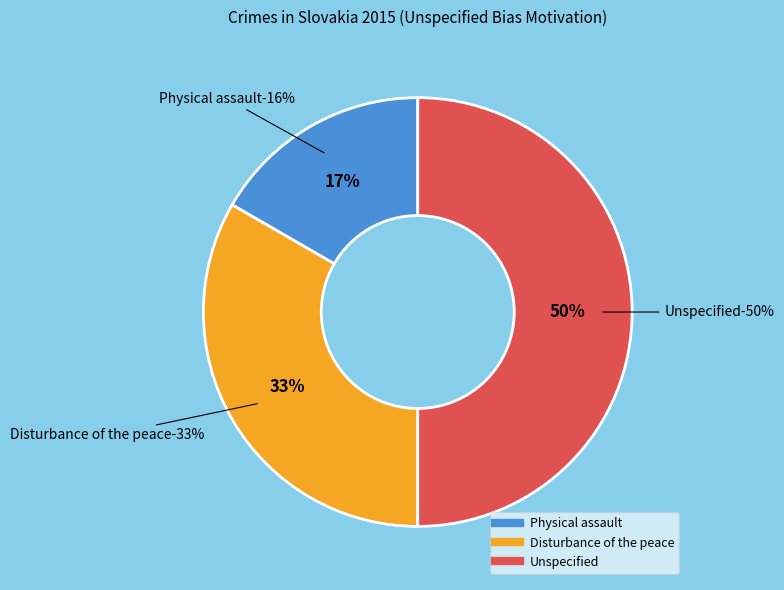

True or false: Physical assault accounts for 31% of the total.

False